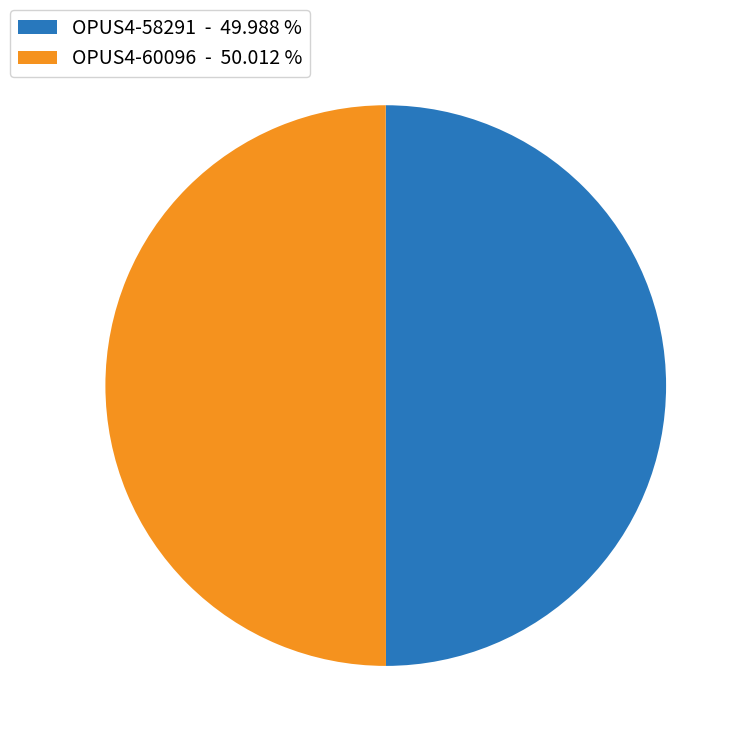

What is the ratio of the value at OPUS4-58291 - 49.988 % to the value at OPUS4-60096 - 50.012 %?

1.0